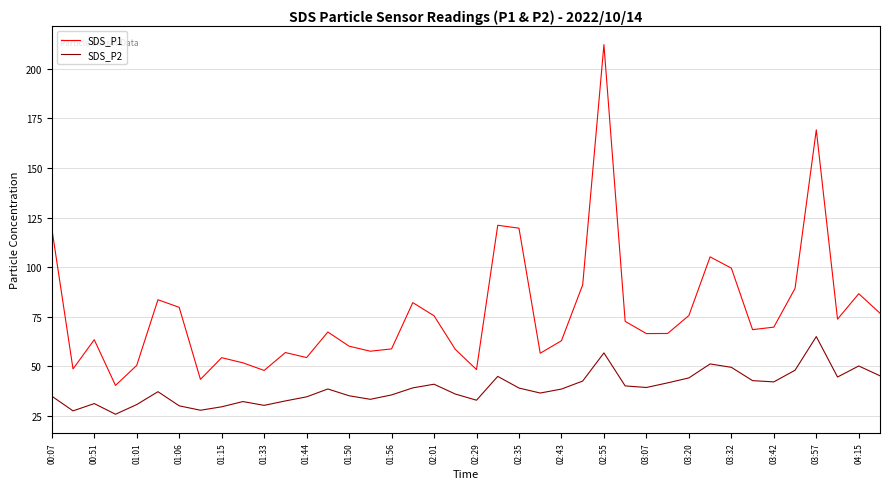

Which series has the largest total across all categories?

SDS_P1